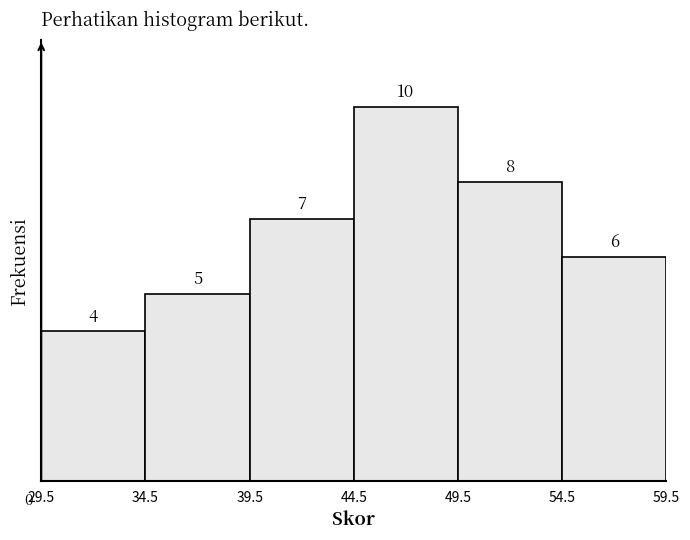

How tall is the bar that spans 44.5 to 49.5 on the x-axis?

10